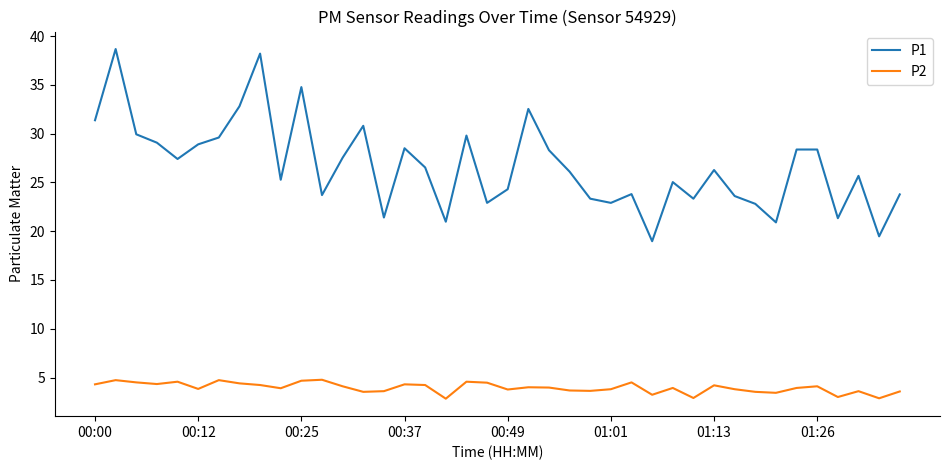

Which series has the largest range (max minus min)?

P1